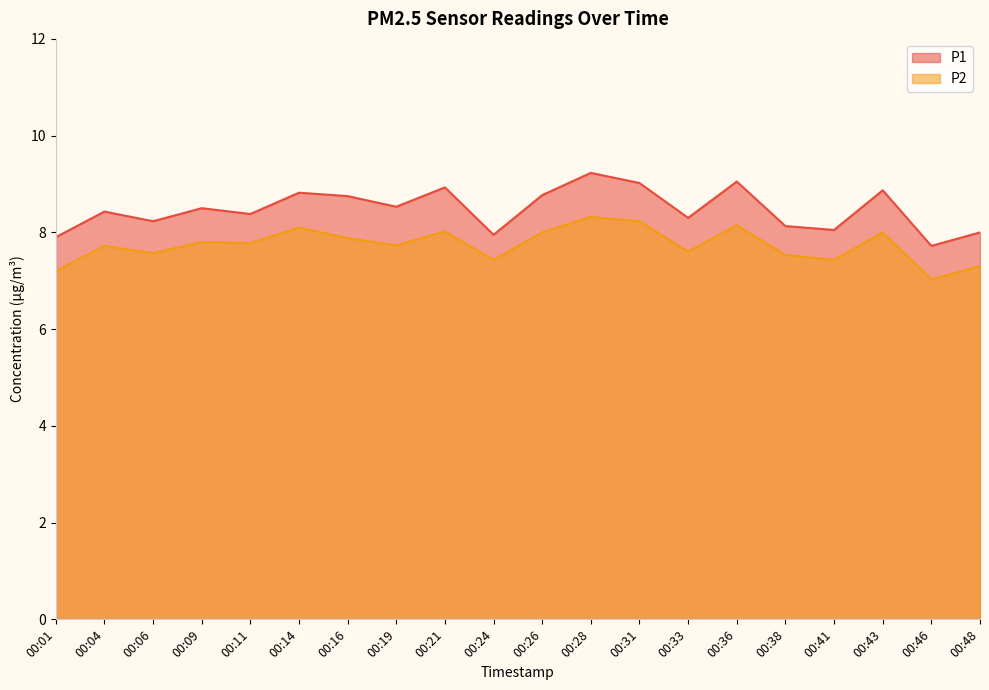

Which series changed the most between 00:24 and 00:43?

P1